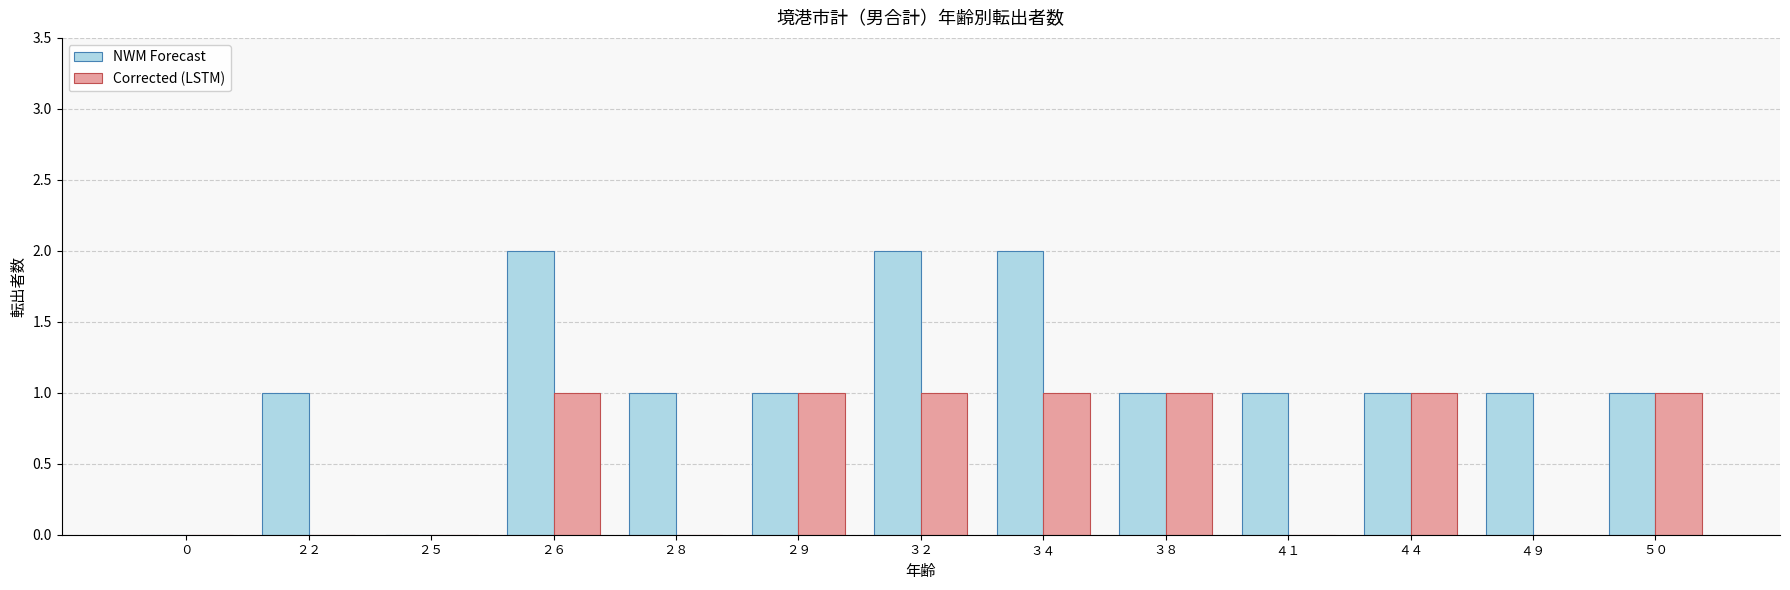

True or false: Corrected (LSTM) has a value of 1 at ２６.

True